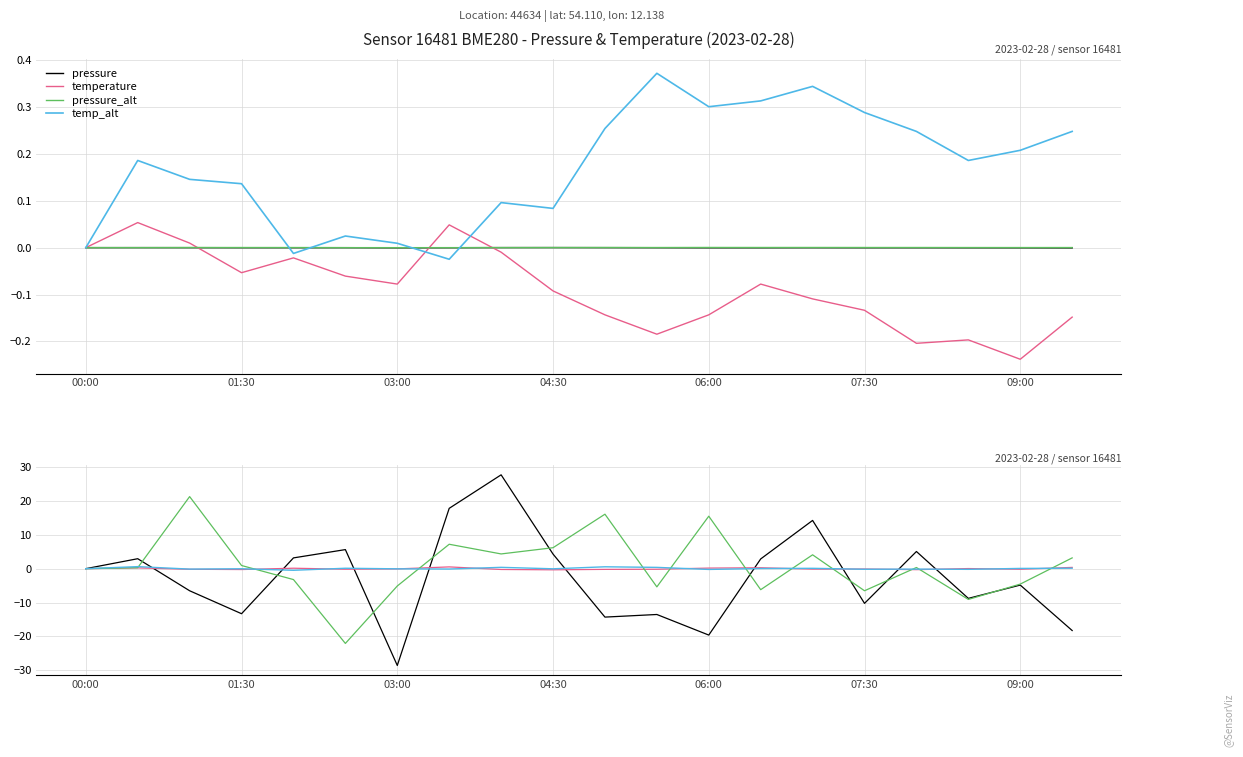

In pressure, how many points are lower than both neighbors (excluding endpoints)?

6